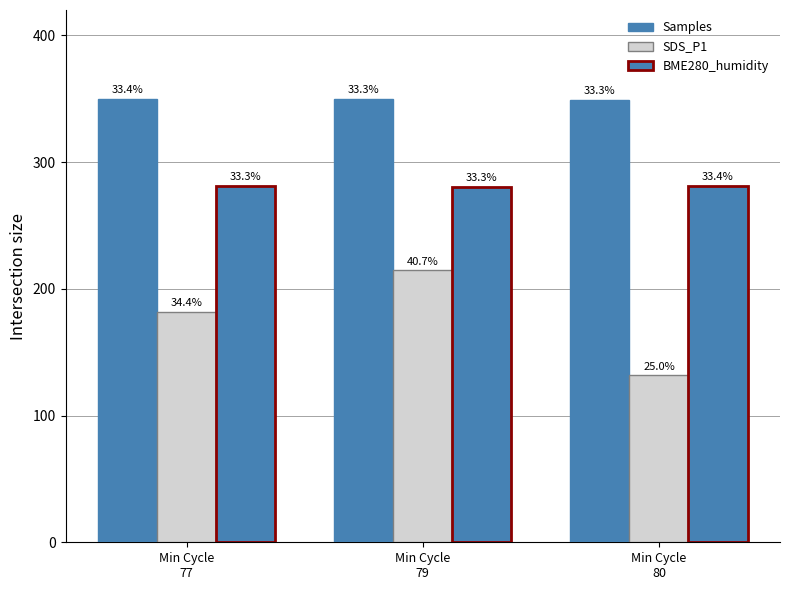

Are the bars grouped side by side (vs. stacked)?

Yes